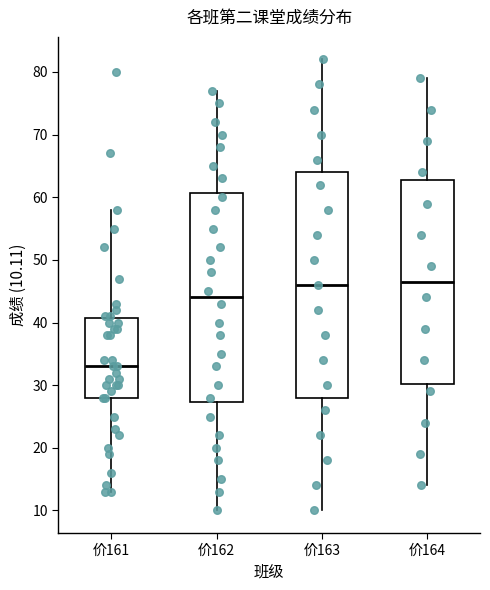

Reading left to right, transcribe this box plot: for each box, give where its median line is, the range the box spans, and where its two whiskers end, as read against the y-axis. The values are not printed on the chart, so give them approximately, as read against the axis.

价161: median 33, box 28 to 41, whiskers 13 to 58
价162: median 44, box 27 to 61, whiskers 10 to 77
价163: median 46, box 28 to 64, whiskers 10 to 82
价164: median 47, box 30 to 63, whiskers 14 to 79